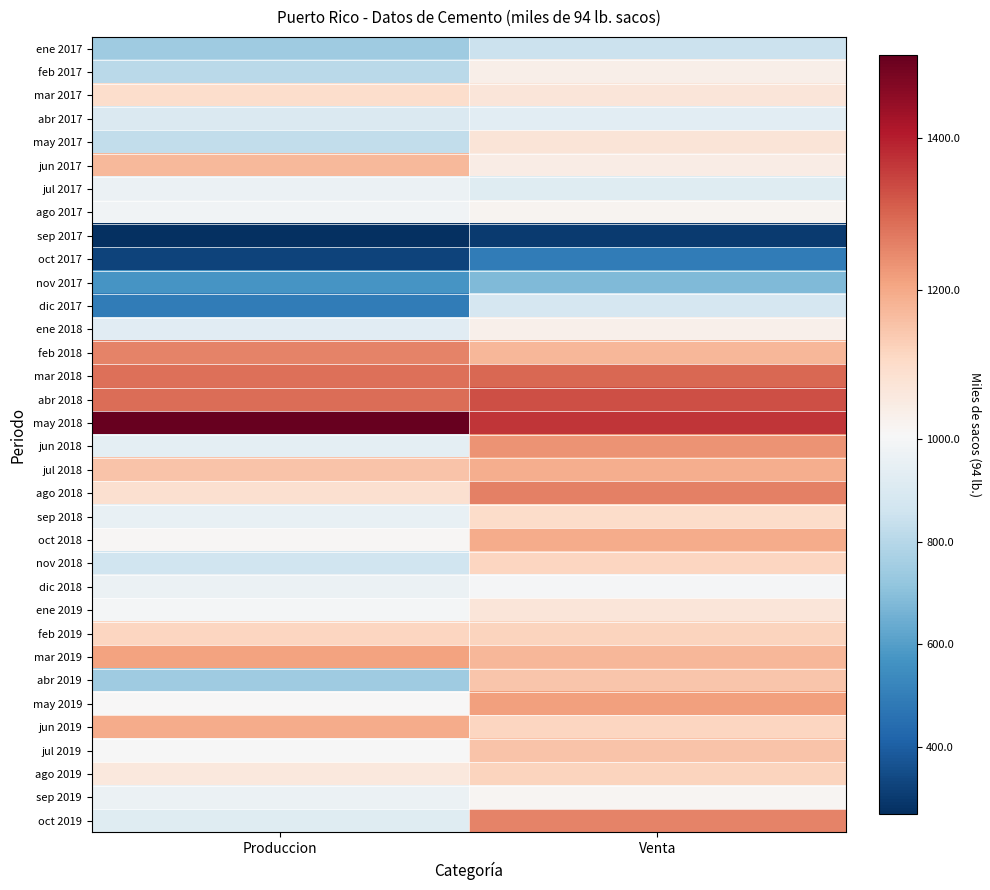

Reading right to left, what are all the values shown in this chart?

ene 2017: Venta=848.7	Produccion=744.5
feb 2017: Venta=1037.6	Produccion=806.5
mar 2017: Venta=1068.8	Produccion=1096.8
abr 2017: Venta=930.1	Produccion=903.6
may 2017: Venta=1071.3	Produccion=826.6
jun 2017: Venta=1046.0	Produccion=1169.2
jul 2017: Venta=916.6	Produccion=966.3
ago 2017: Venta=1022.5	Produccion=983.9
sep 2017: Venta=298.9	Produccion=269.0
oct 2017: Venta=491.4	Produccion=322.1
nov 2017: Venta=679.9	Produccion=573.5
dic 2017: Venta=883.2	Produccion=491.9
ene 2018: Venta=1034.3	Produccion=927.1
feb 2018: Venta=1173.6	Produccion=1254.9
mar 2018: Venta=1297.1	Produccion=1282.7
abr 2018: Venta=1331.0	Produccion=1287.0
may 2018: Venta=1365.7	Produccion=1508.9
jun 2018: Venta=1232.8	Produccion=937.4
jul 2018: Venta=1191.6	Produccion=1150.0
ago 2018: Venta=1262.0	Produccion=1088.1
sep 2018: Venta=1100.9	Produccion=953.0
oct 2018: Venta=1195.5	Produccion=1016.3
nov 2018: Venta=1117.1	Produccion=863.6
dic 2018: Venta=1002.3	Produccion=964.3
ene 2019: Venta=1068.3	Produccion=995.5
feb 2019: Venta=1118.4	Produccion=1118.0
mar 2019: Venta=1173.5	Produccion=1209.2
abr 2019: Venta=1146.0	Produccion=746.7
may 2019: Venta=1214.4	Produccion=1008.8
jun 2019: Venta=1116.6	Produccion=1195.1
jul 2019: Venta=1150.0	Produccion=1004.6
ago 2019: Venta=1118.5	Produccion=1061.9
sep 2019: Venta=1019.7	Produccion=962.9
oct 2019: Venta=1256.4	Produccion=921.4